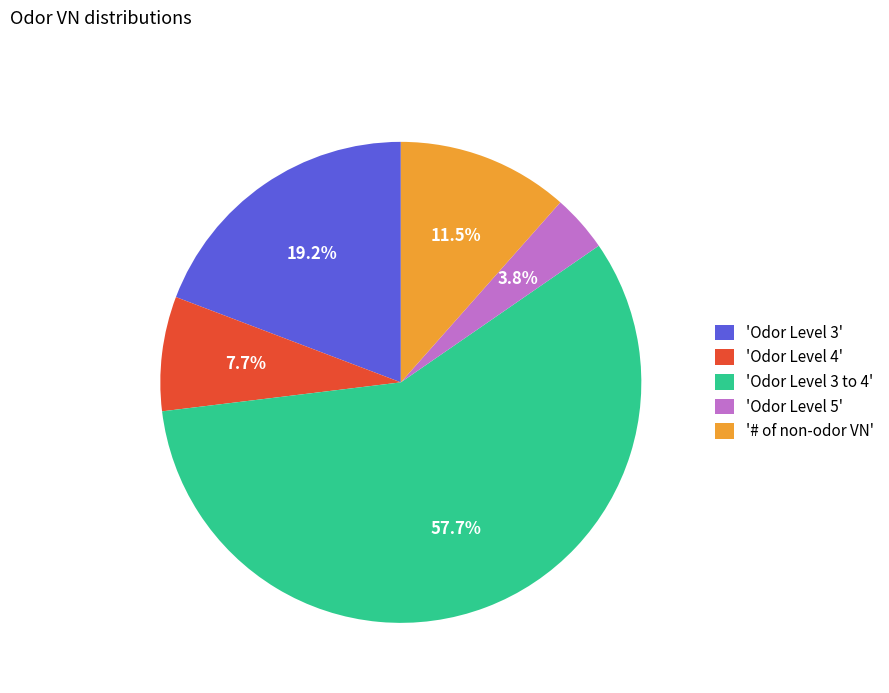

Which has a higher value, 'Odor Level 3 to 4' or '# of non-odor VN'?

'Odor Level 3 to 4'